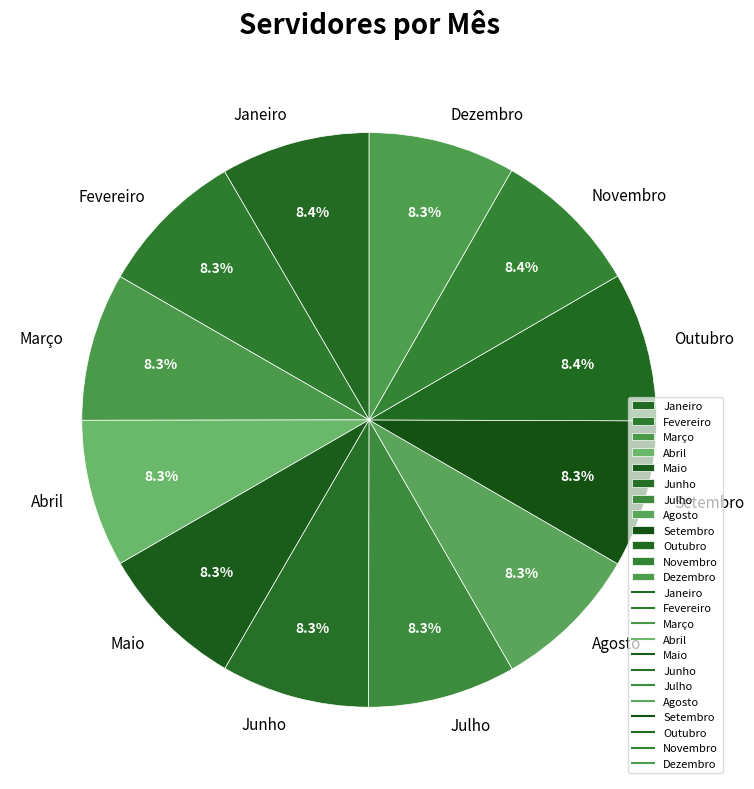

Is it true that Maio is 8% of the pie?

True